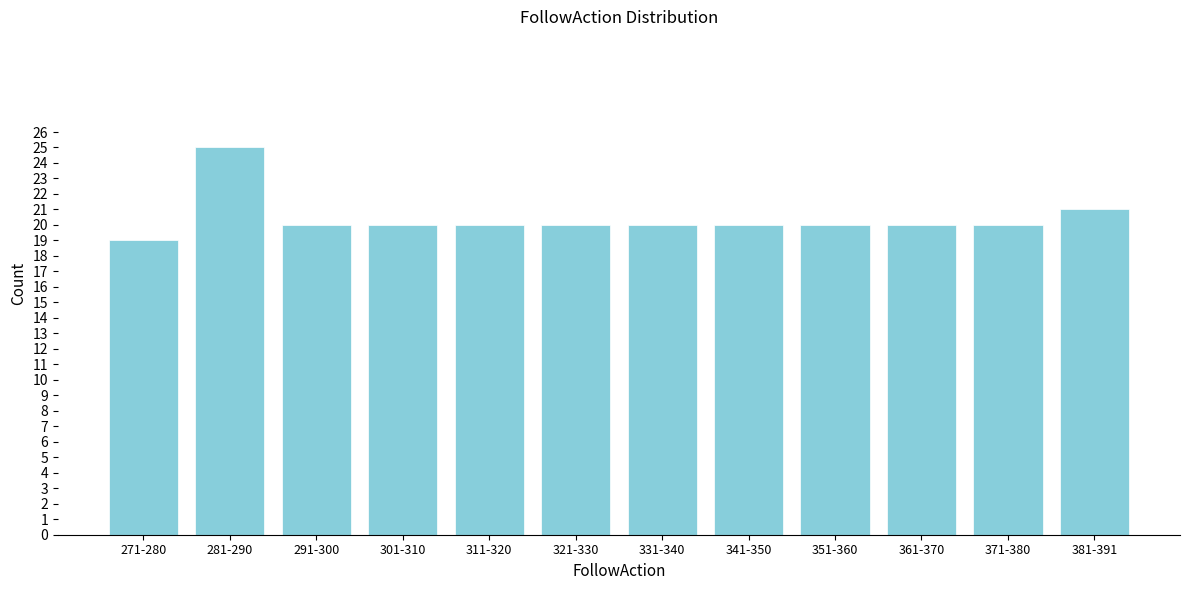

Reading right to left, list all the values displayed in this chart.

21	20	20	20	20	20	20	20	20	20	25	19